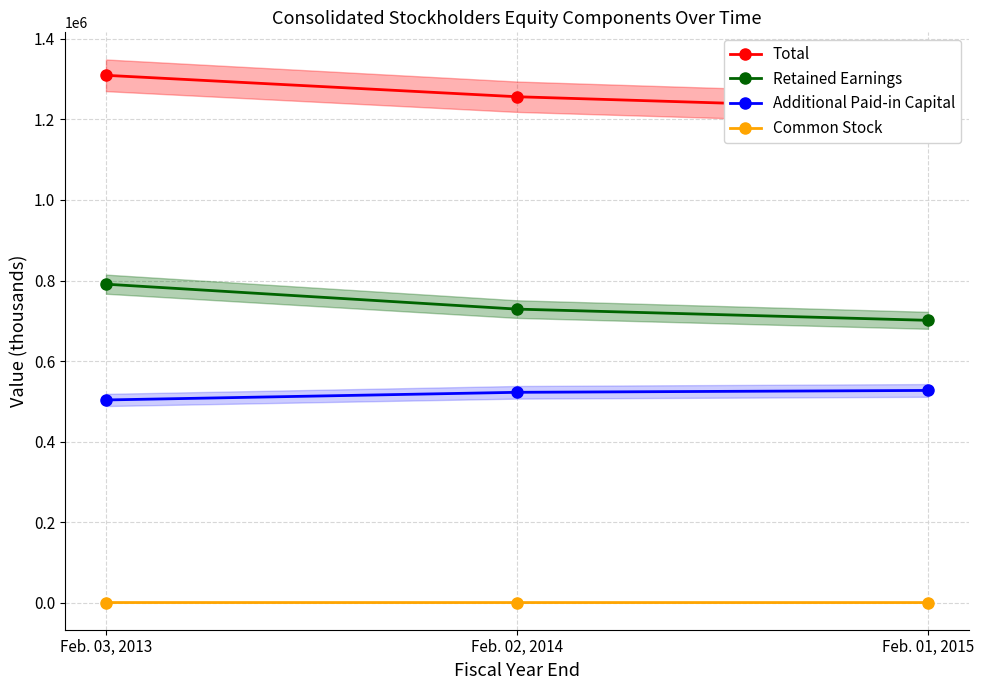

Between Feb. 02, 2014 and Feb. 01, 2015, which is larger?

Feb. 02, 2014